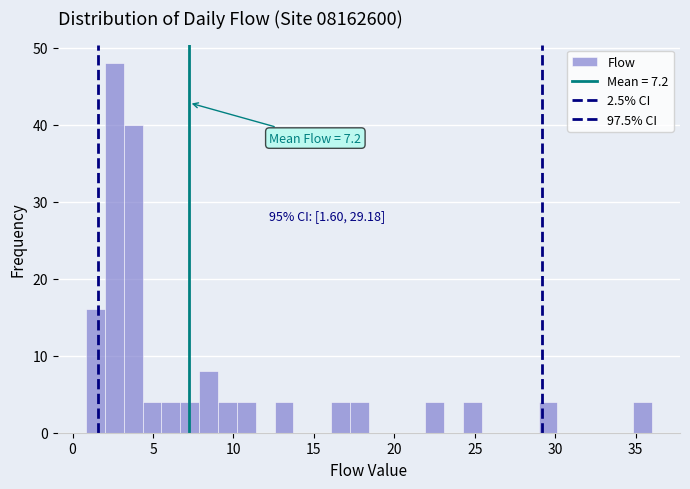

Around what value on the x-axis is the tallest bar? Give the approximate position of its centre, as read against the axis.

2.5